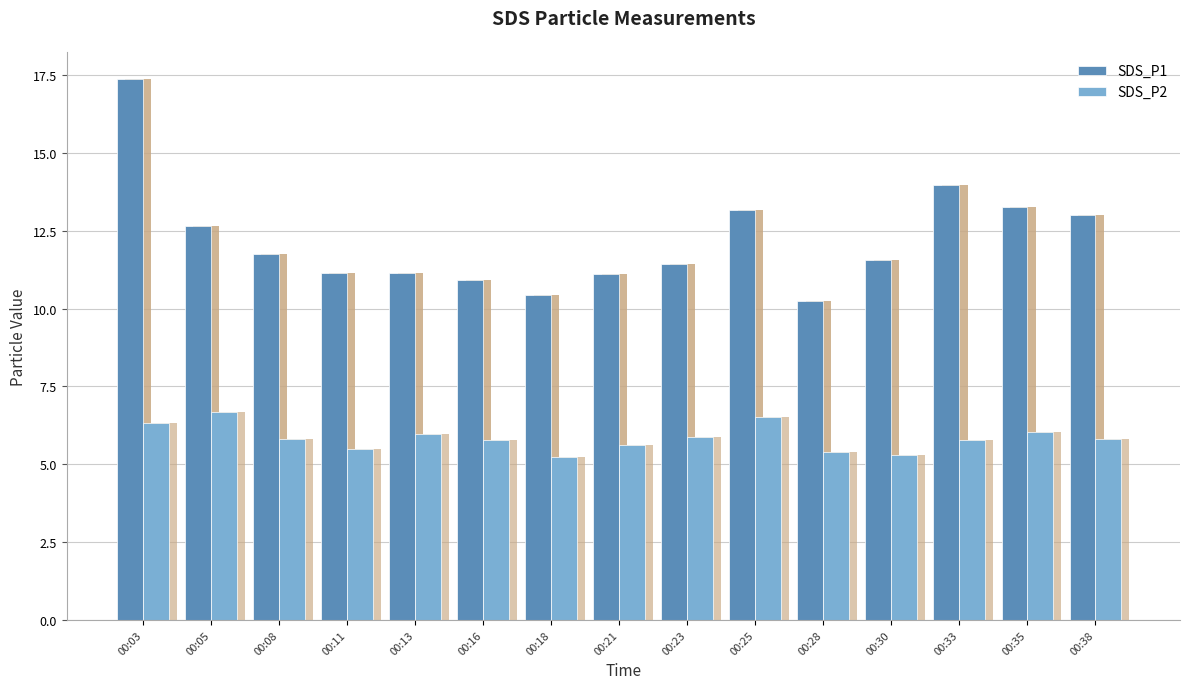

How many series are shown in this chart?

2